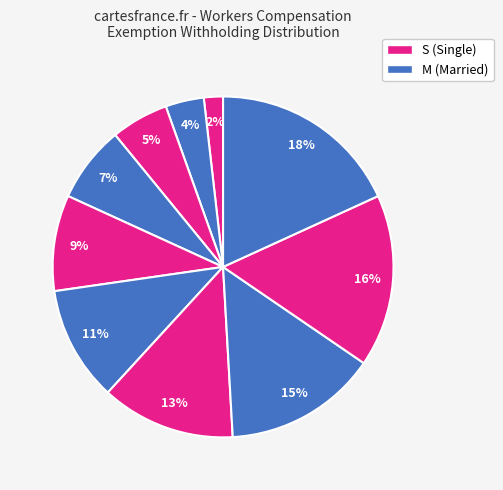

How many segments does this pie chart have?

10